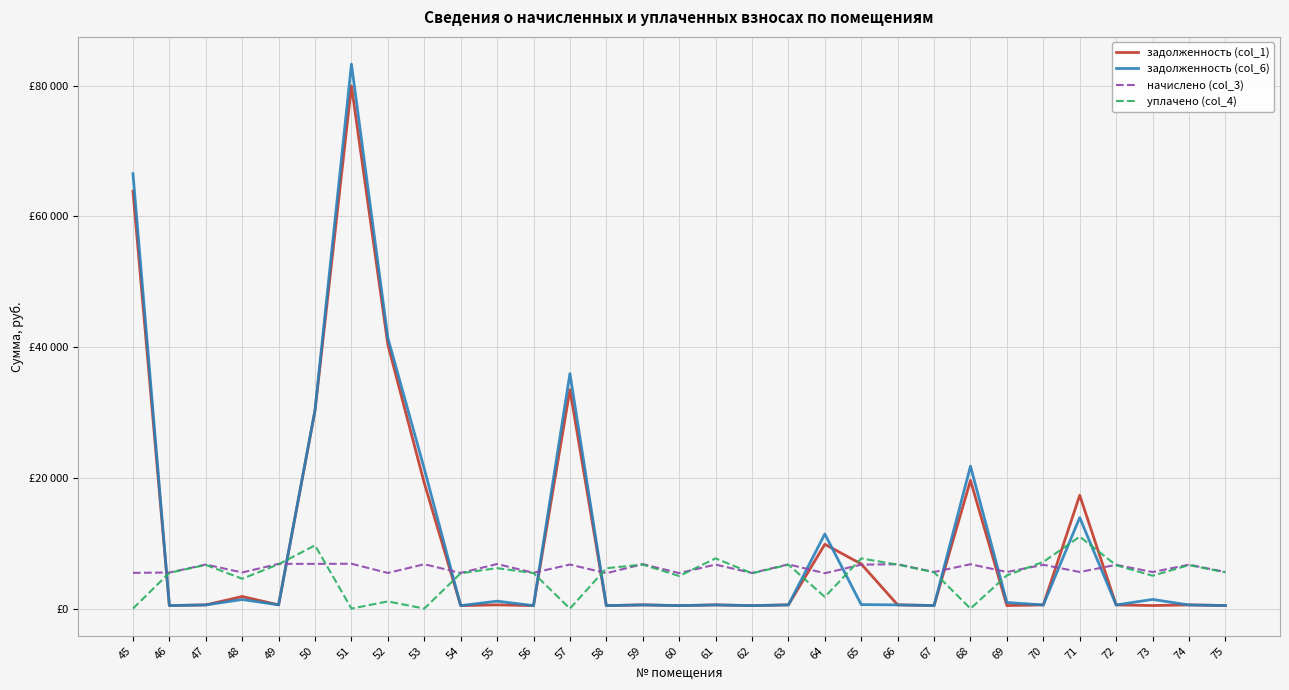

What is the value of the уплачено (col_4) point at the 14th from the left?

6174.2